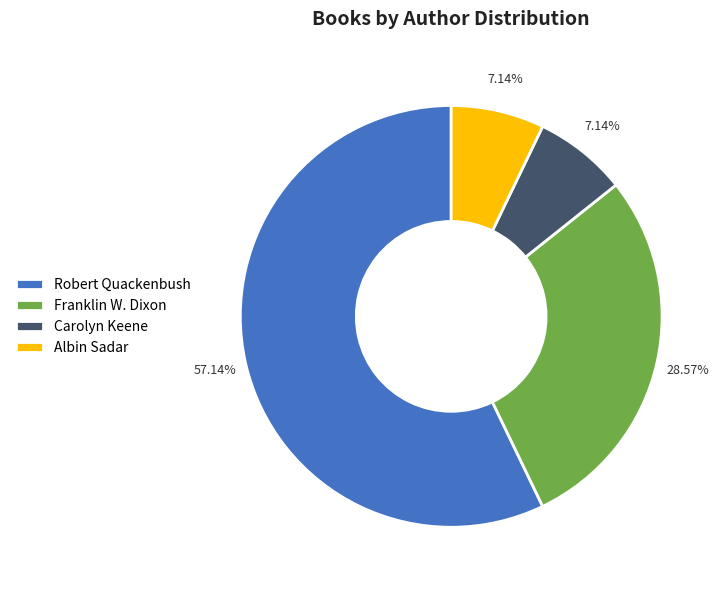

What is the largest slice in the pie chart?

Robert Quackenbush